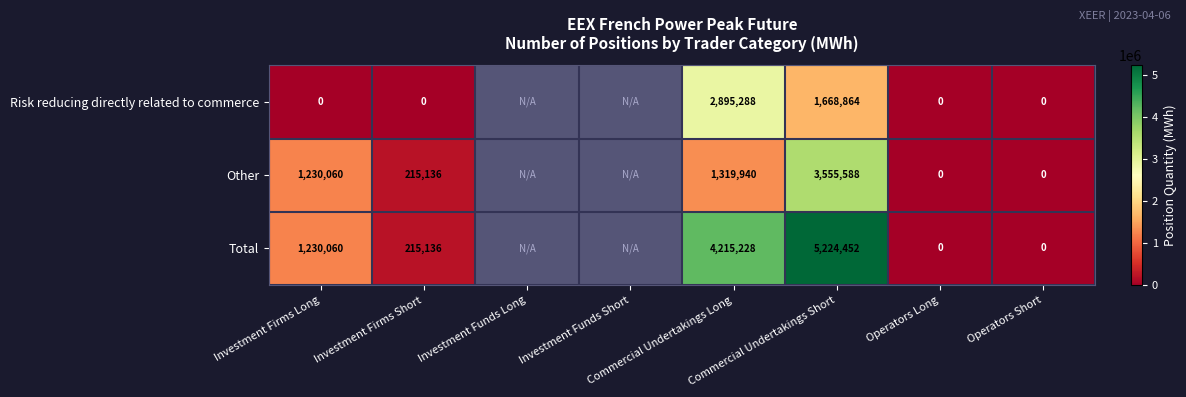

List the series in order of their peak value, lowest first.

Risk reducing directly related to commerce, Other, Total